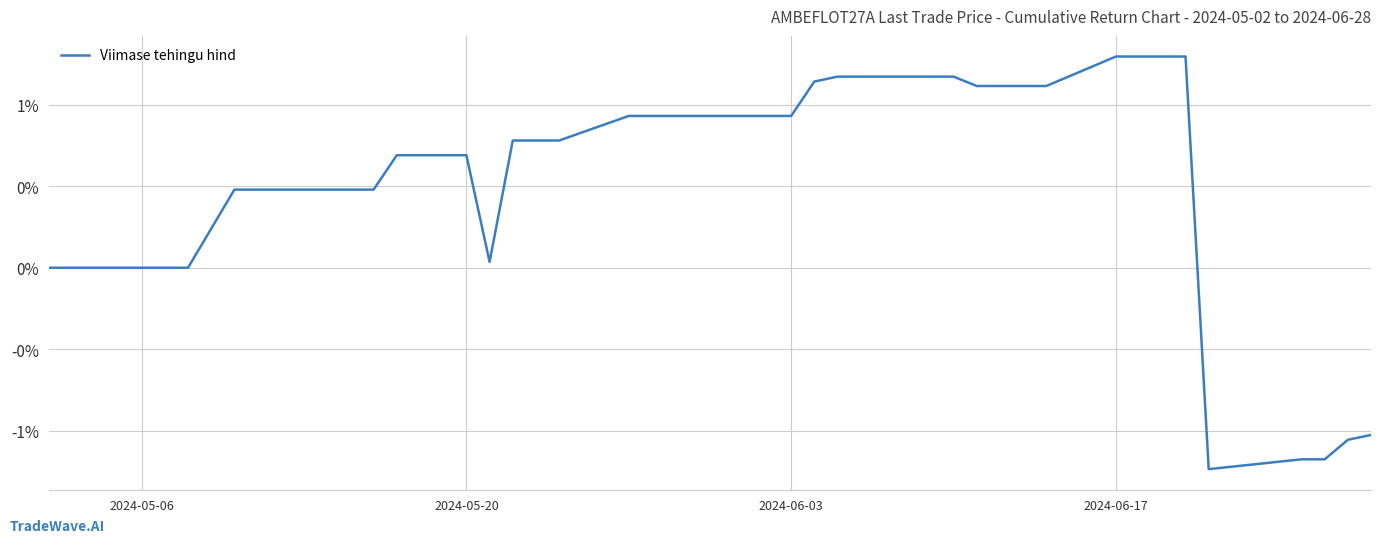

Does the chart display data point markers on the line(s)?

No